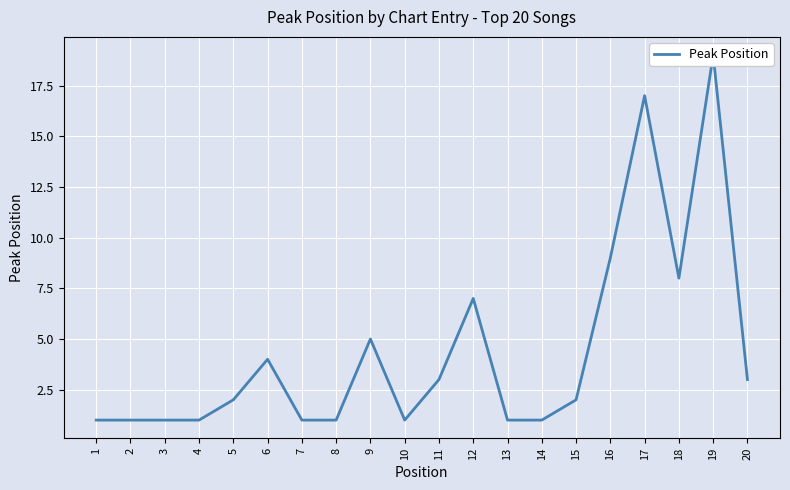

What is the approximate value at 6, to the nearest 5?

5